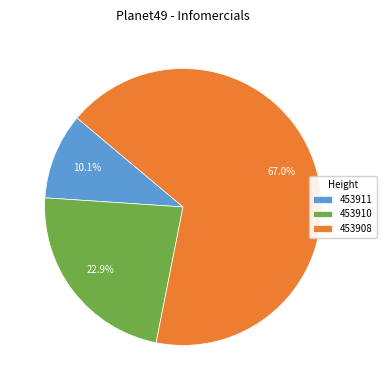

Is there any slice that represents more than half of the pie?

Yes